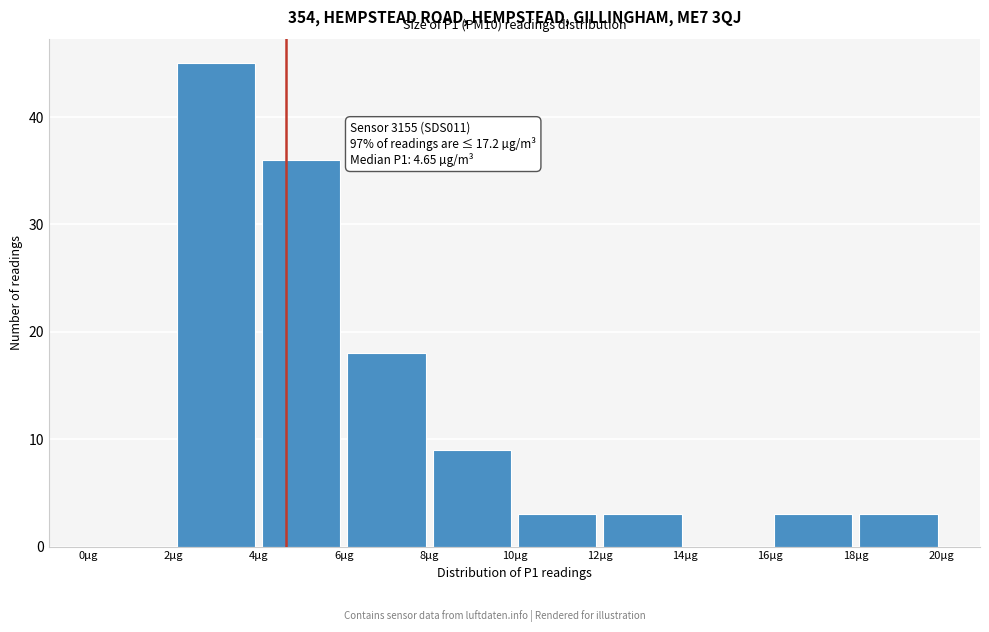

Over which range of the x-axis is the bar tallest?

2 to 4